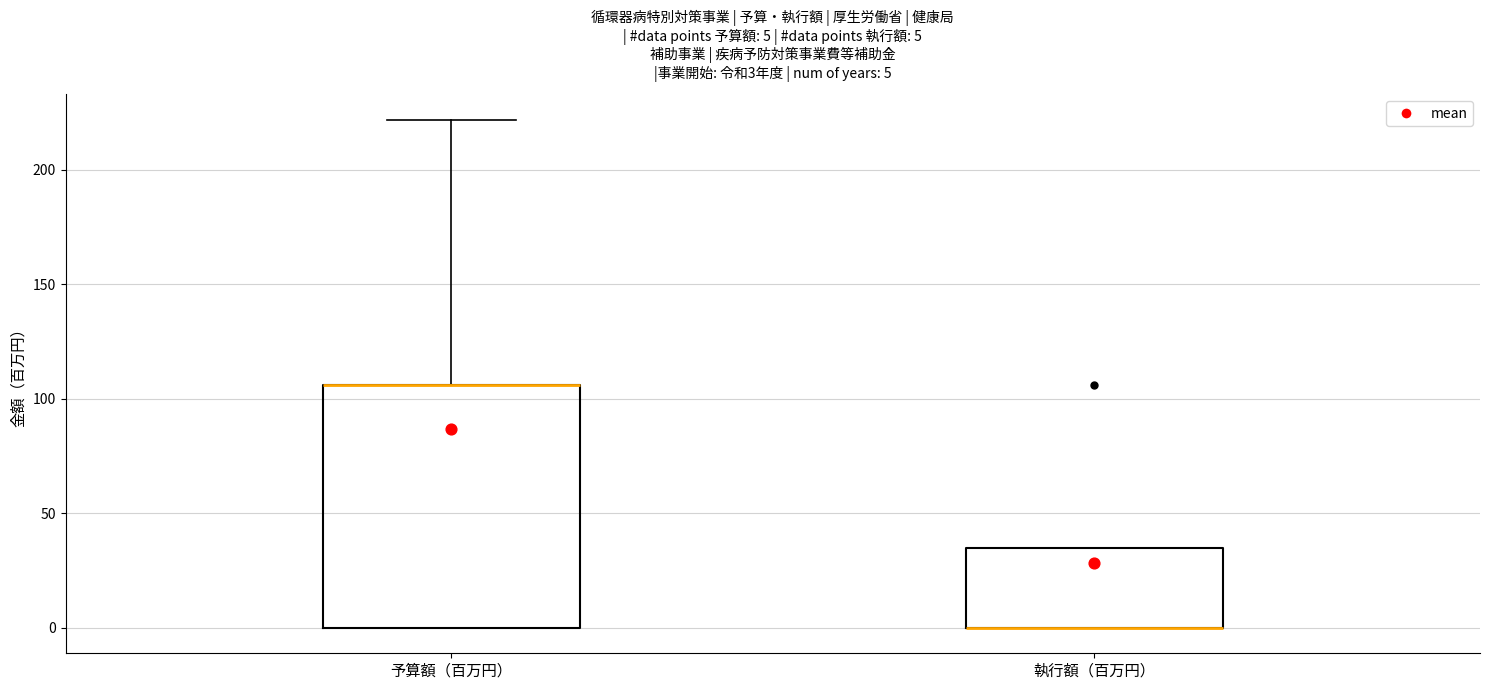

Which box is the tallest, from its lower edge to its upper edge?

予算額（百万円）